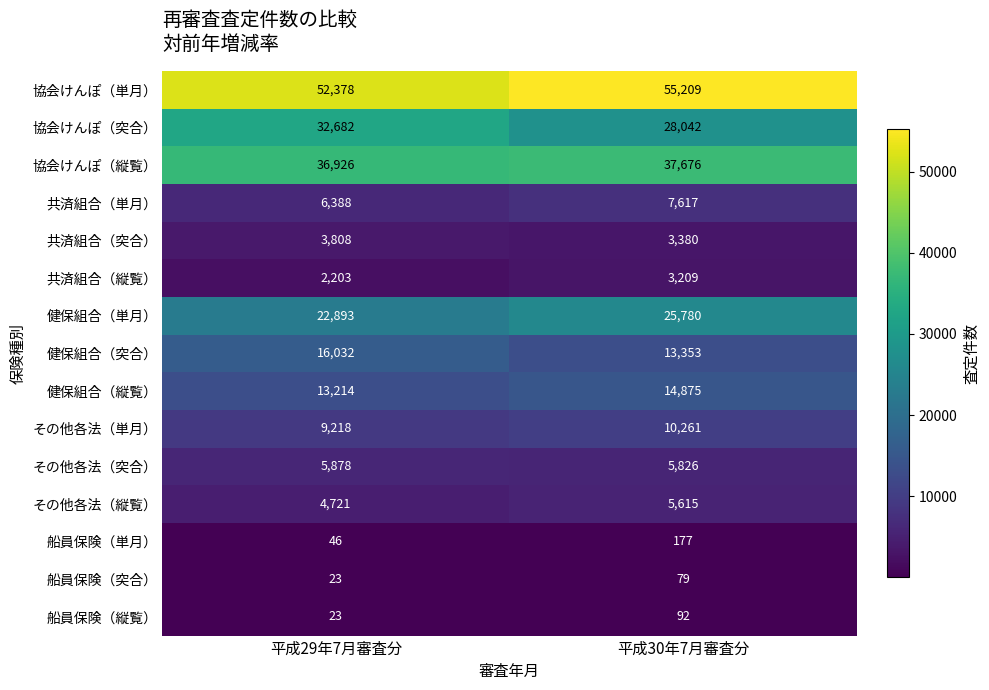

The value of その他各法（単月） at 平成30年7月審査分 is 10261. True or false?

True